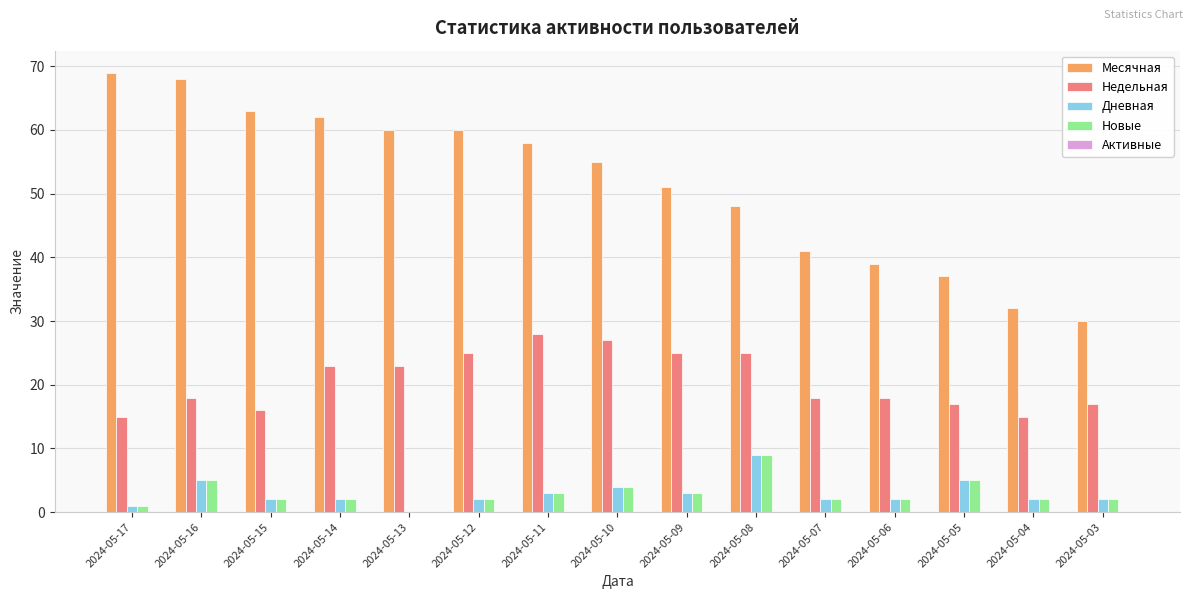

What is the total value across all series at 2024-05-16?

96